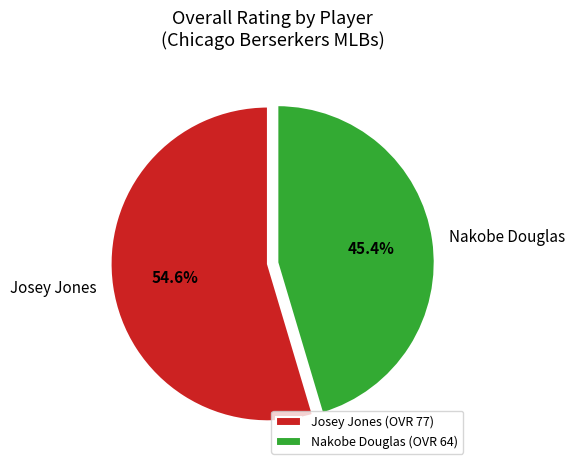

What percentage is the Nakobe Douglas slice, to the nearest percent?

45%